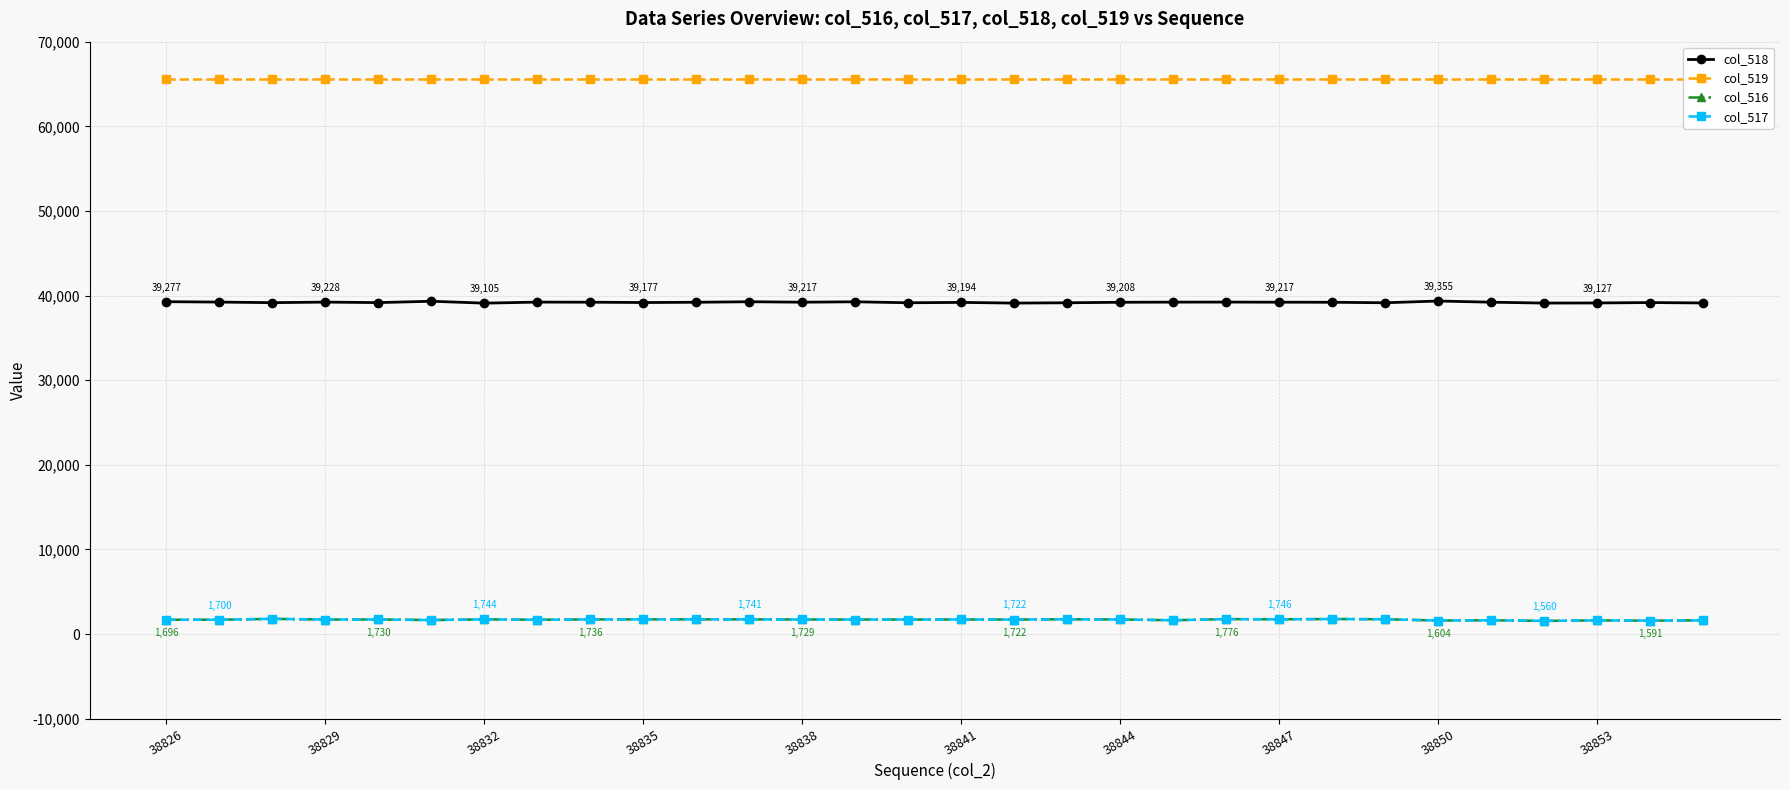

Between 17 and 22, which series saw the biggest shift?

col_518